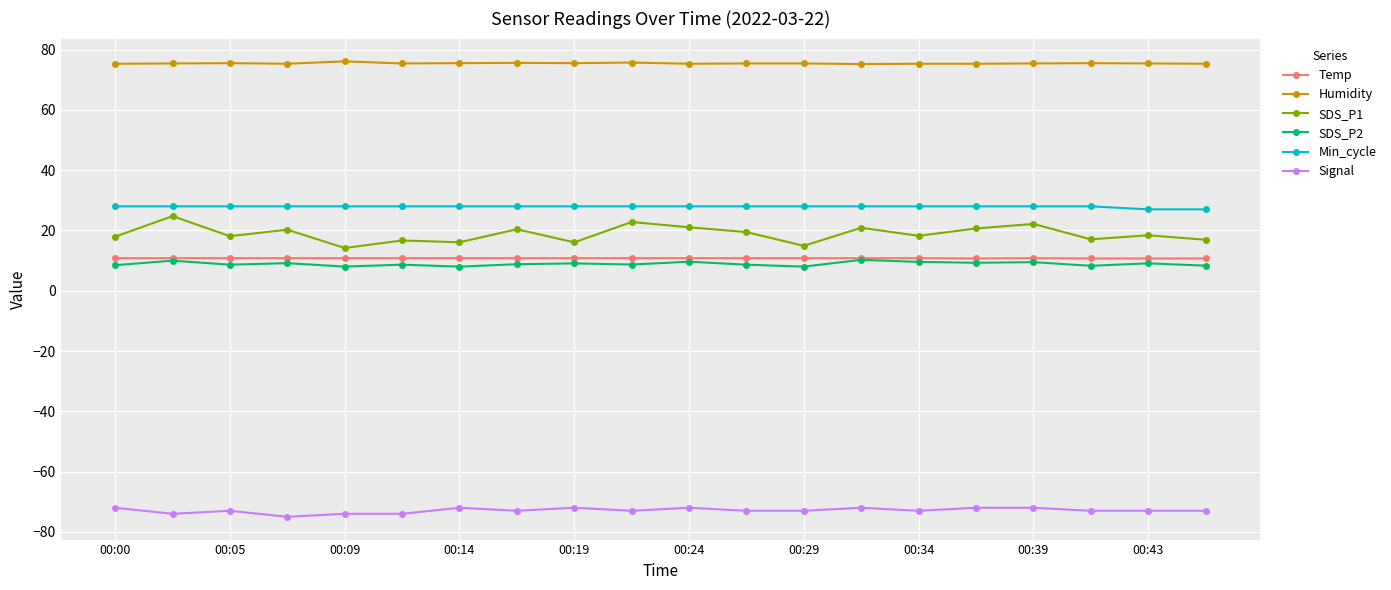

True or false: SDS_P2 and Min_cycle cross at least once.

False